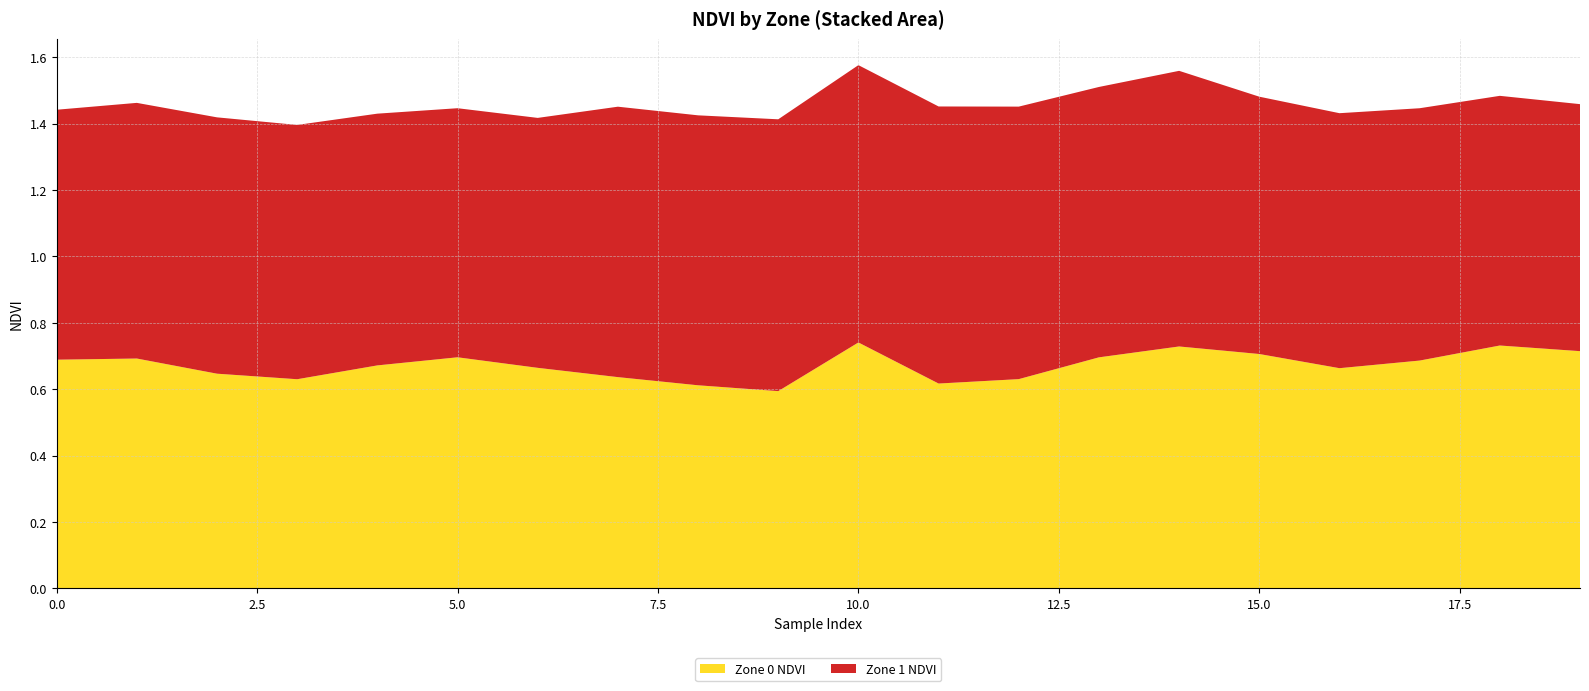

Reading right to left, what are all the values shown in this chart?

Zone 0 NDVI: 19=0.7	18=0.7	17=0.7	16=0.7	15=0.7	14=0.7	13=0.7	12=0.6	11=0.6	10=0.7	9=0.6	8=0.6	7=0.6	6=0.7	5=0.7	4=0.7	3=0.6	2=0.6	1=0.7	0=0.7
Zone 1 NDVI: 19=0.7	18=0.8	17=0.8	16=0.8	15=0.8	14=0.8	13=0.8	12=0.8	11=0.8	10=0.8	9=0.8	8=0.8	7=0.8	6=0.8	5=0.8	4=0.8	3=0.8	2=0.8	1=0.8	0=0.8